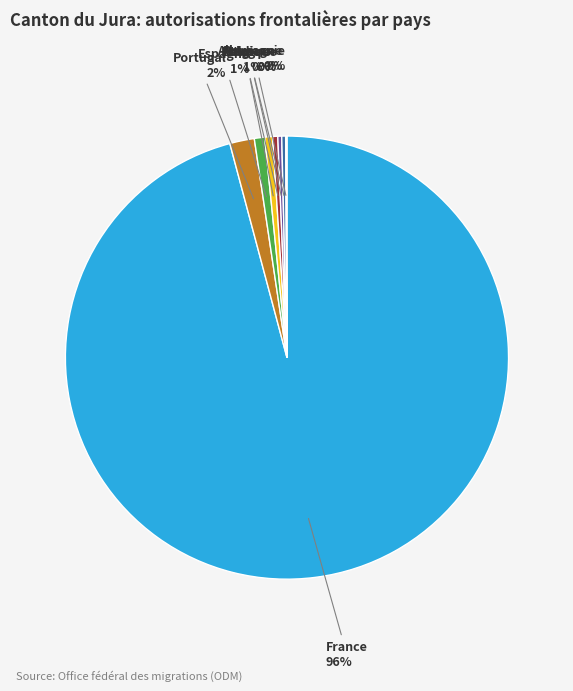

To the nearest percent, what is the difference between the largest and smallest slice percentages?

96%